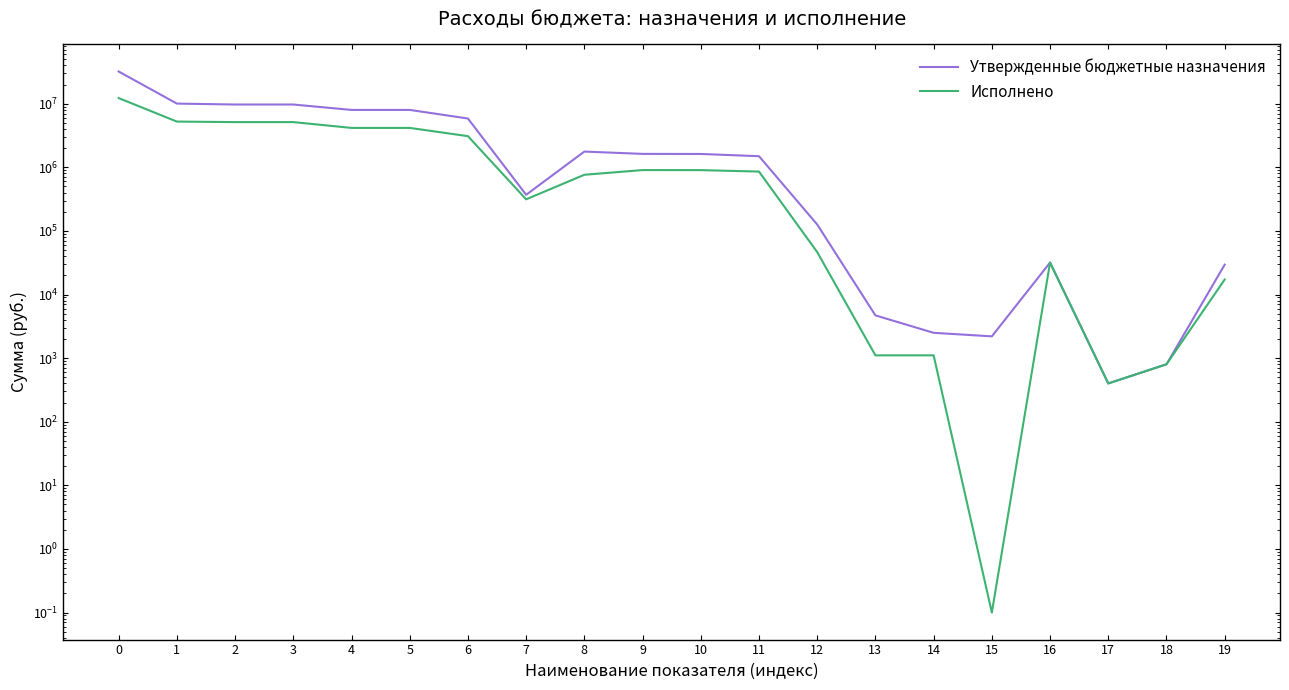

How many categories are shown in the chart?

20